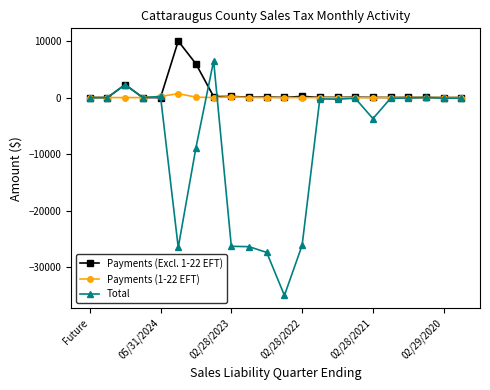

How many data points in Payments (Excl. 1-22 EFT) are above 35?

11